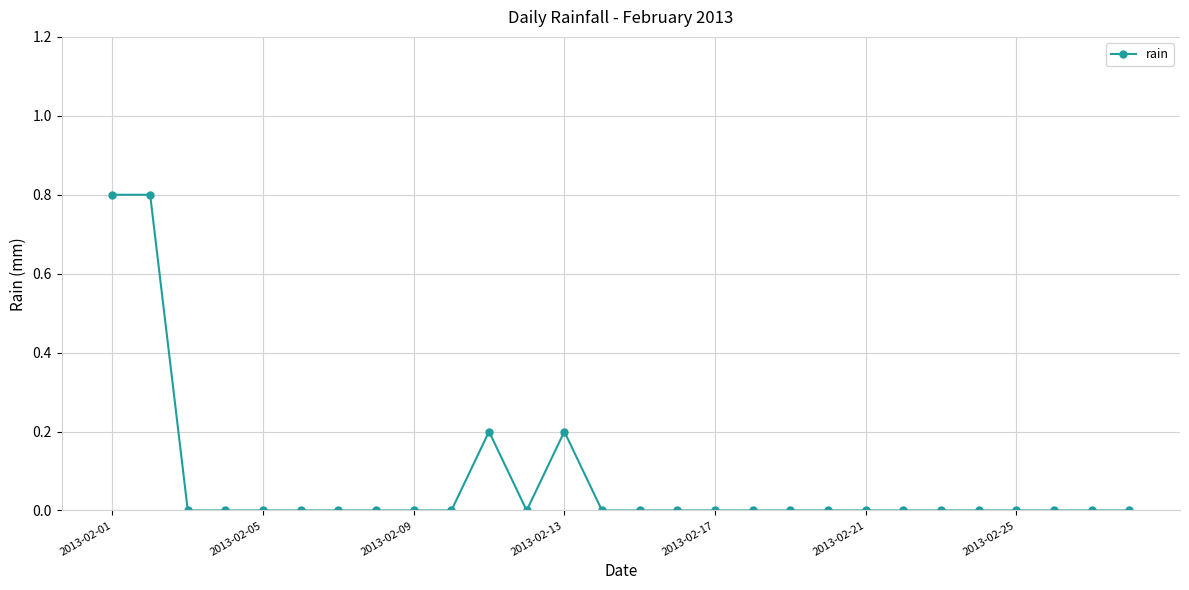

True or false: there are more than 1 points higher than both neighbors.

True